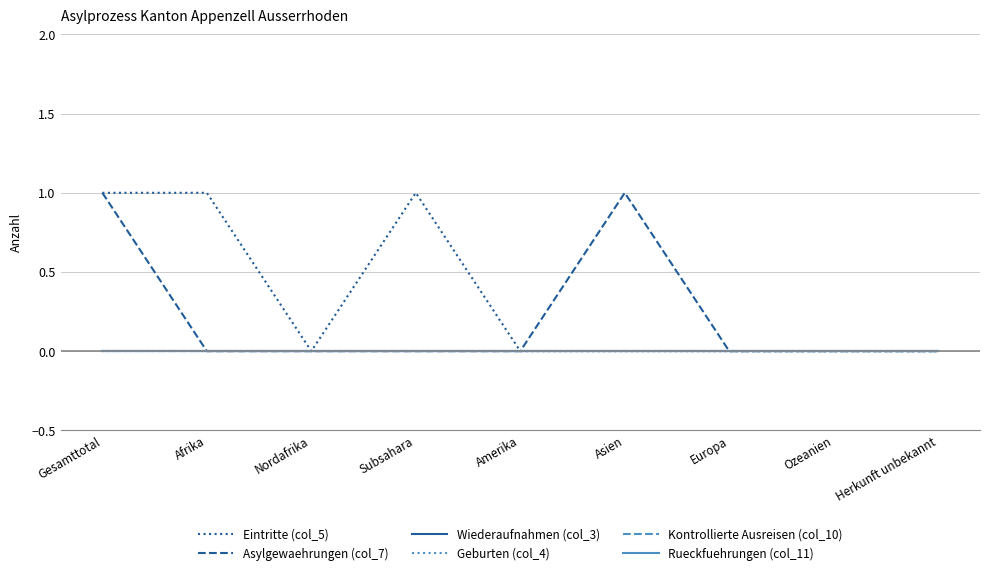

In Asylgewaehrungen (col_7), how many points are higher than both neighbors (excluding endpoints)?

1